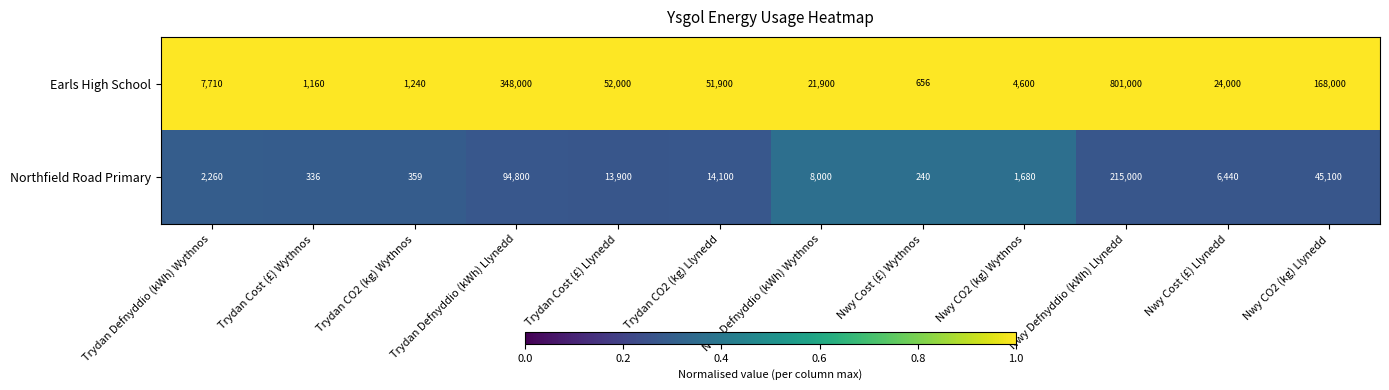

Is the value of Earls High School at Trydan CO2 (kg) Wythnos greater than the value of Northfield Road Primary at Trydan Cost (£) Llynedd?

No